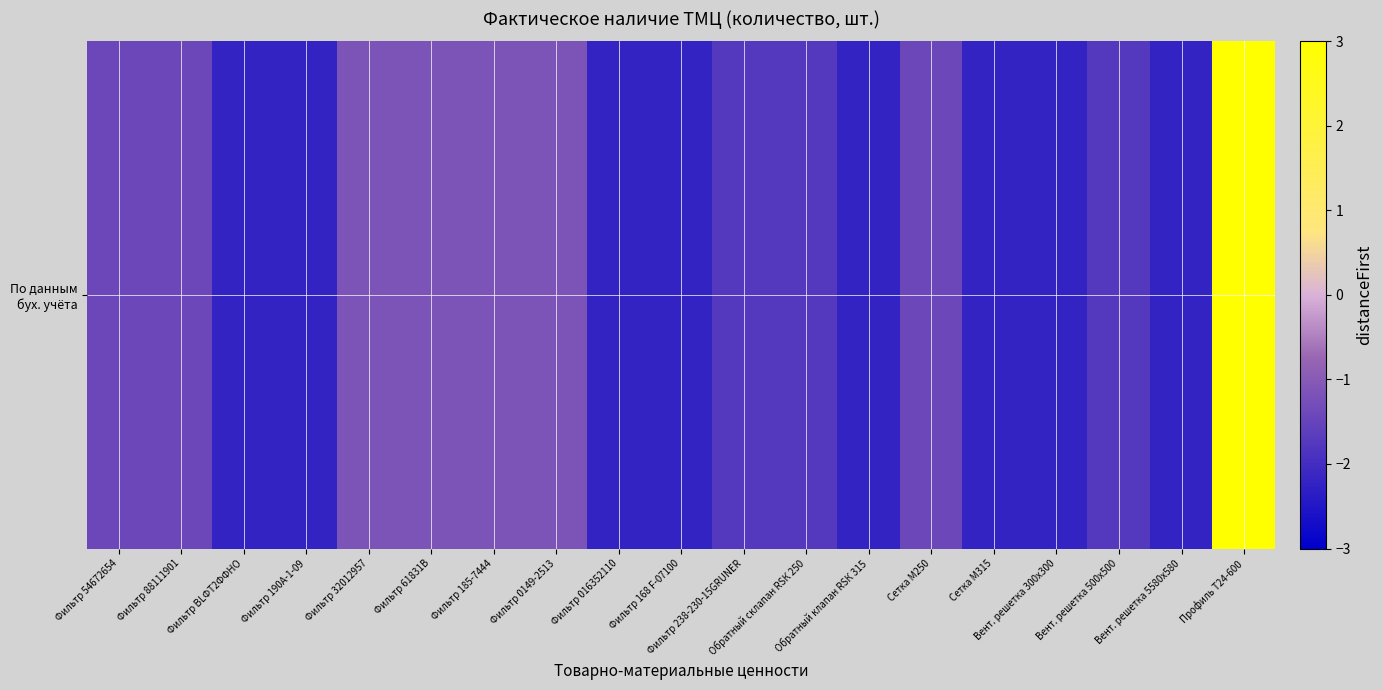

The value at Фильтр 168 F-07100 is -2.2. True or false?

True